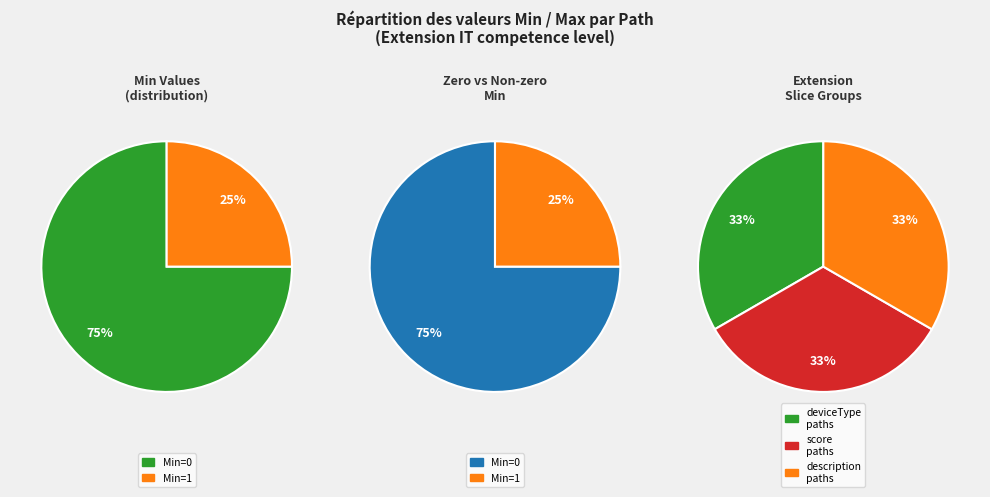

Does Extension.extension:deviceType account for over 50% of the chart?

No